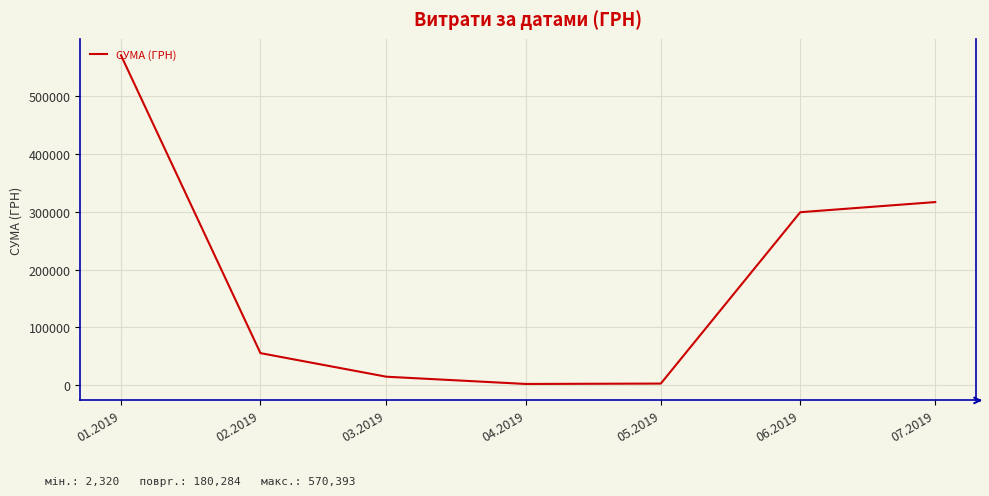

What is the average value?

180284.1